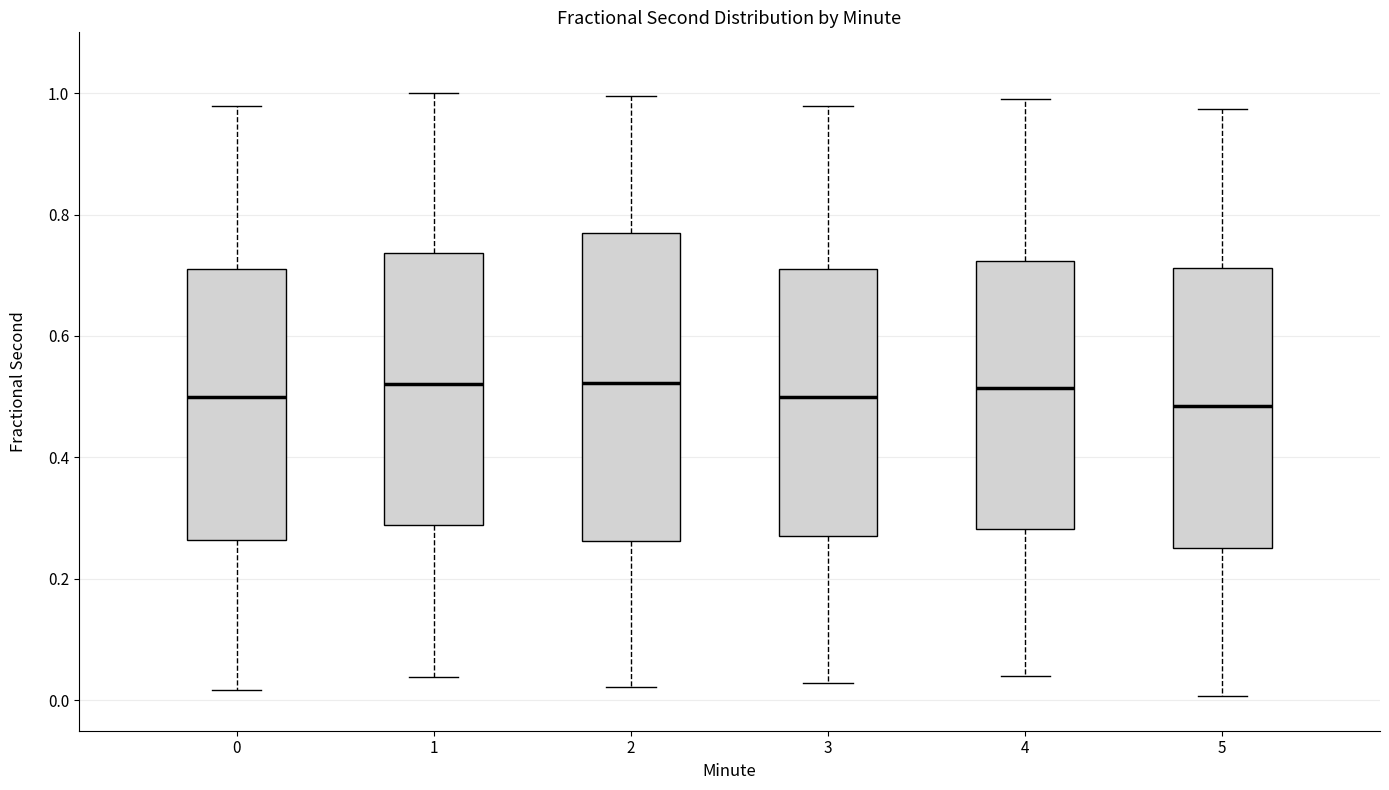

Reading left to right, read every box against the y-axis: the position of its median line, the range the box covers, and the ends of its whiskers. The values are not printed on the chart, so give them approximately, as read against the axis.

0: median 0.50, box 0.26 to 0.72, whiskers 0.02 to 0.98
1: median 0.52, box 0.28 to 0.74, whiskers 0.04 to 1.00
2: median 0.52, box 0.26 to 0.78, whiskers 0.02 to 1.00
3: median 0.50, box 0.26 to 0.70, whiskers 0.02 to 0.98
4: median 0.52, box 0.28 to 0.72, whiskers 0.04 to 1.00
5: median 0.48, box 0.26 to 0.72, whiskers 0.00 to 0.98